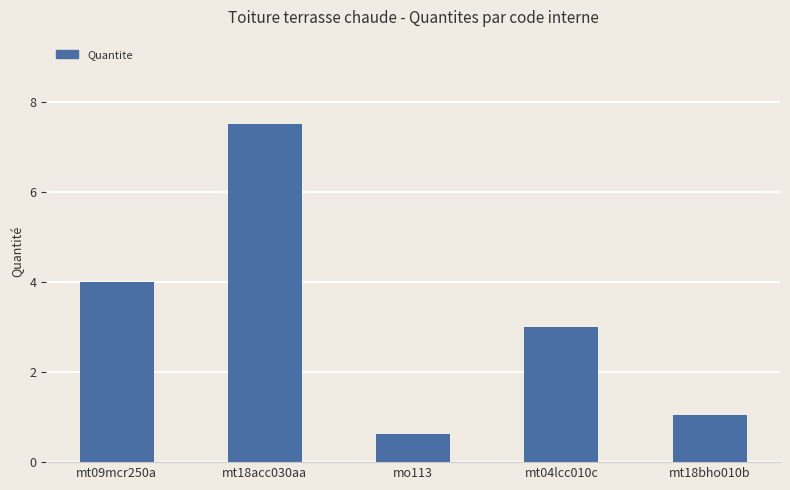

Which label corresponds to the smallest value in the chart?

mo113